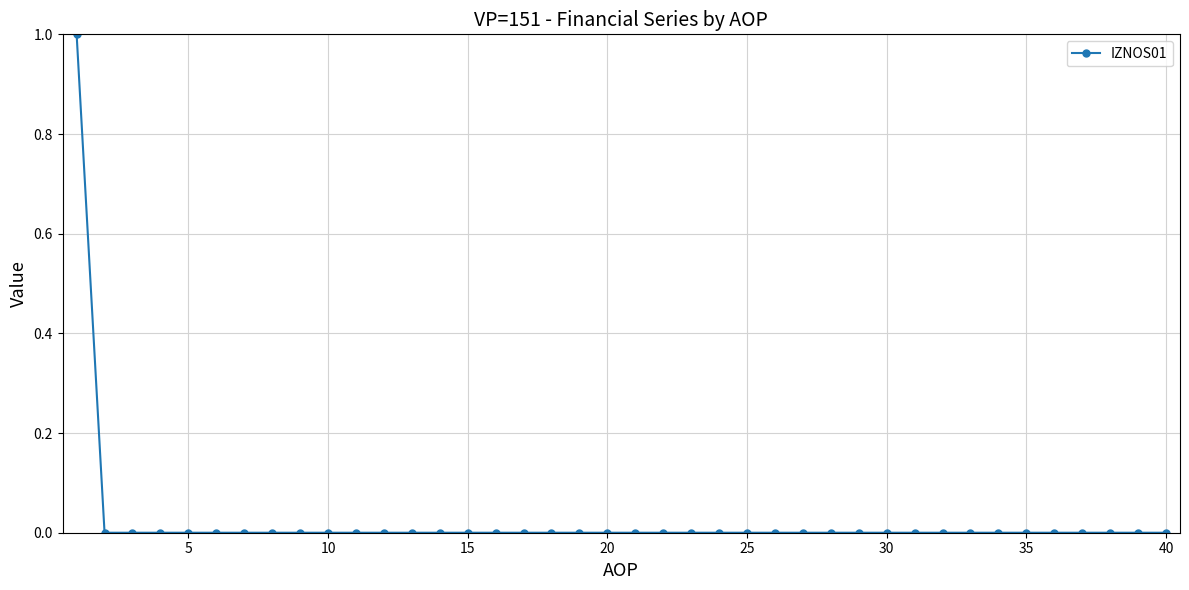

What is the difference between the maximum and minimum values?

1